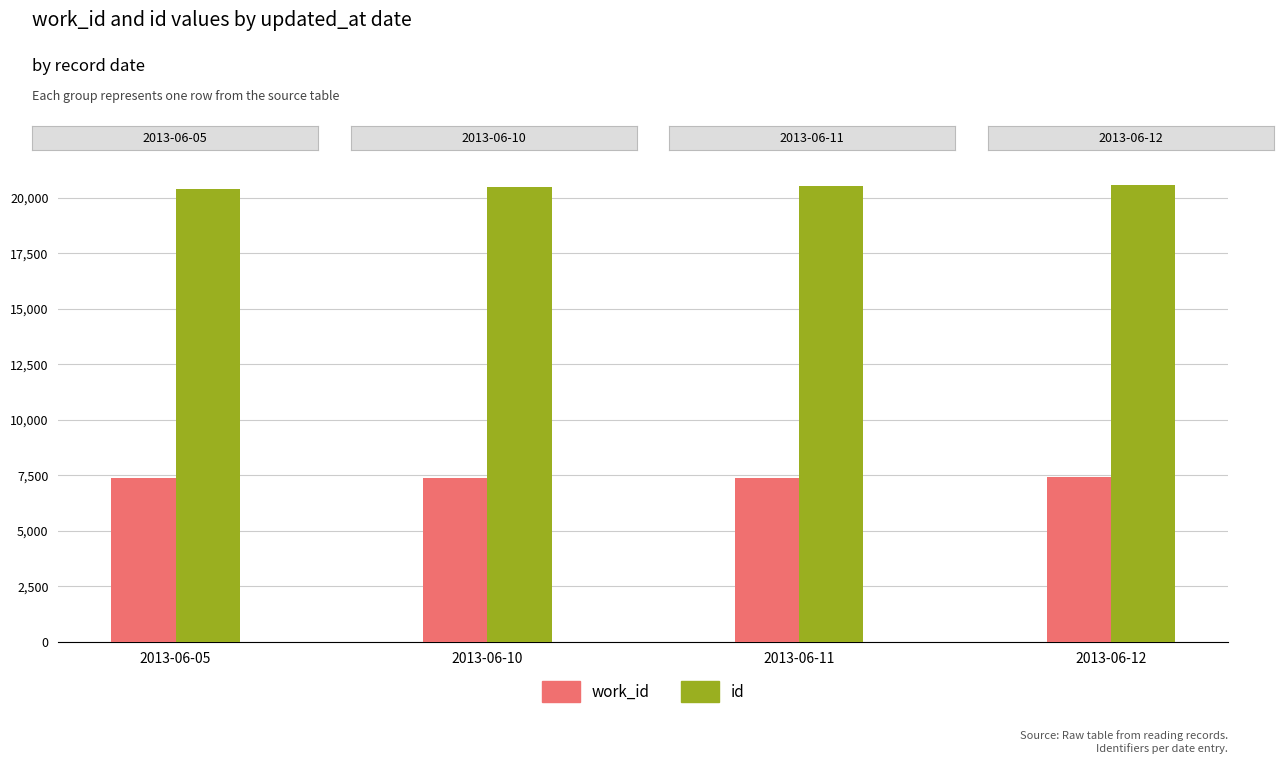

Which series has the largest total across all categories?

id